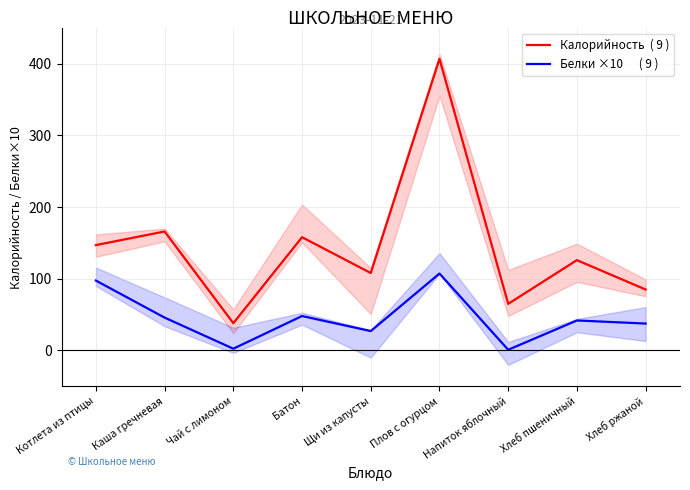

True or false: Белки ×10      ( 9 ) has a value of 26.6 at Плов с огурцом.

False